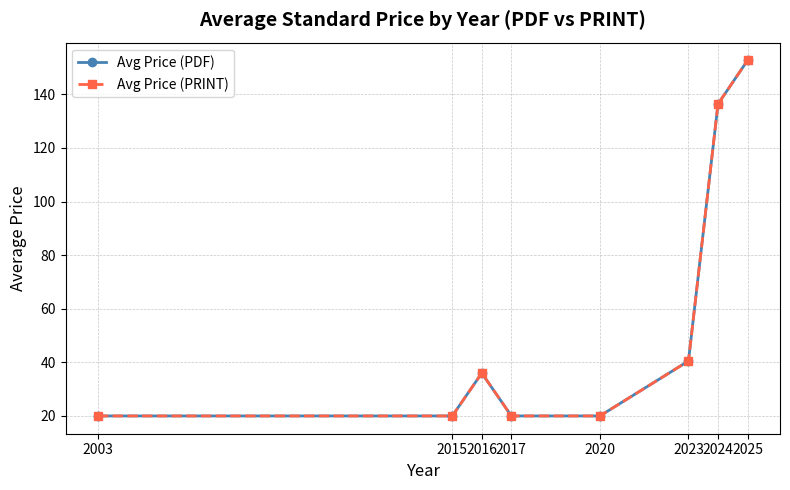

Rank the series at 2023 from highest to lowest value.

Avg Price (PDF), Avg Price (PRINT)